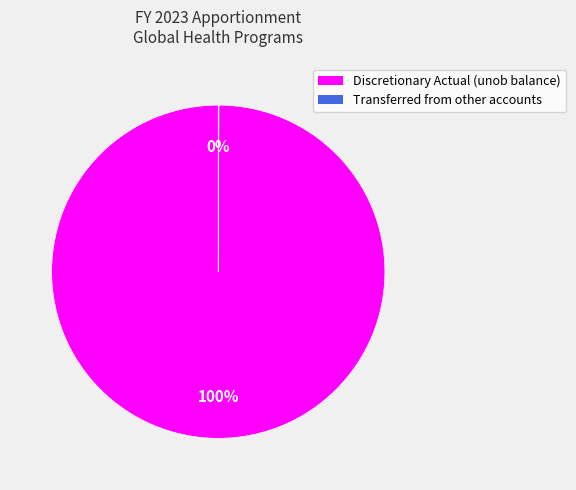

To the nearest percent, what is the difference between the largest and smallest slice percentages?

100%